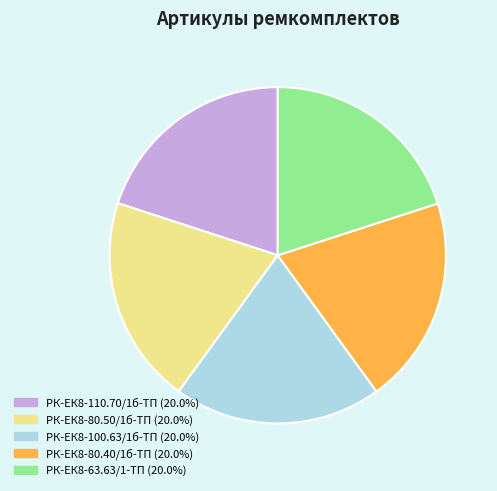

What is the ratio of the value at РК-ЕК8-80.50/1б-ТП to the value at РК-ЕК8-63.63/1-ТП?

1.0